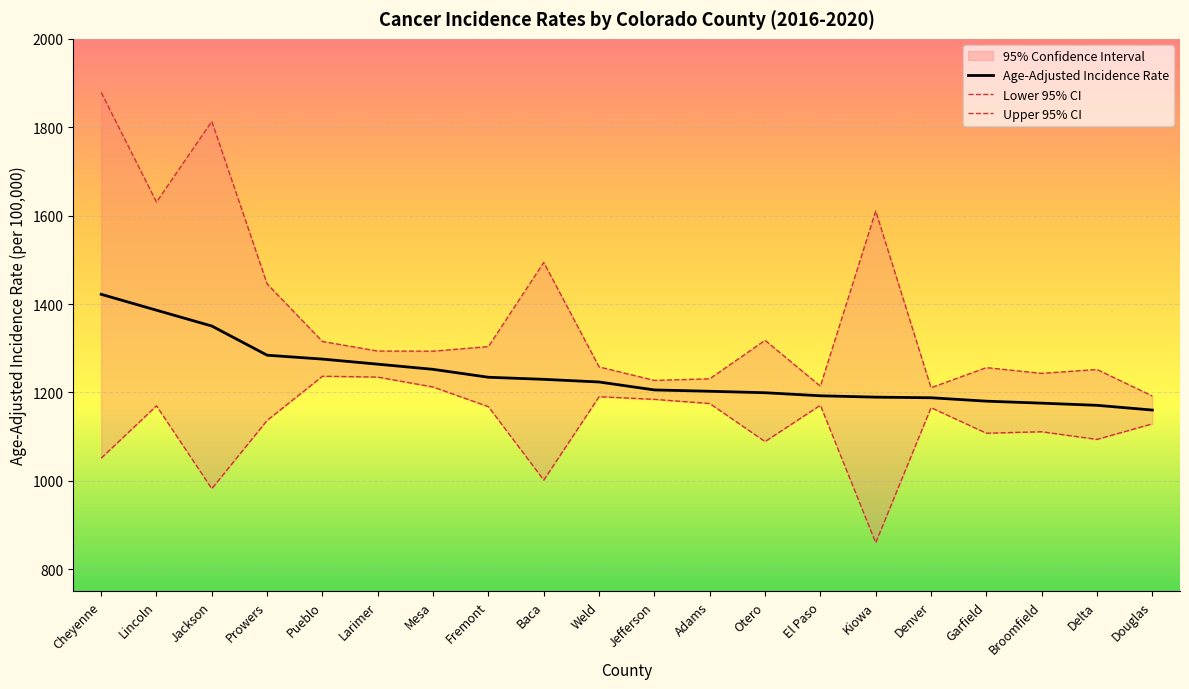

How many lines are shown in the chart?

3